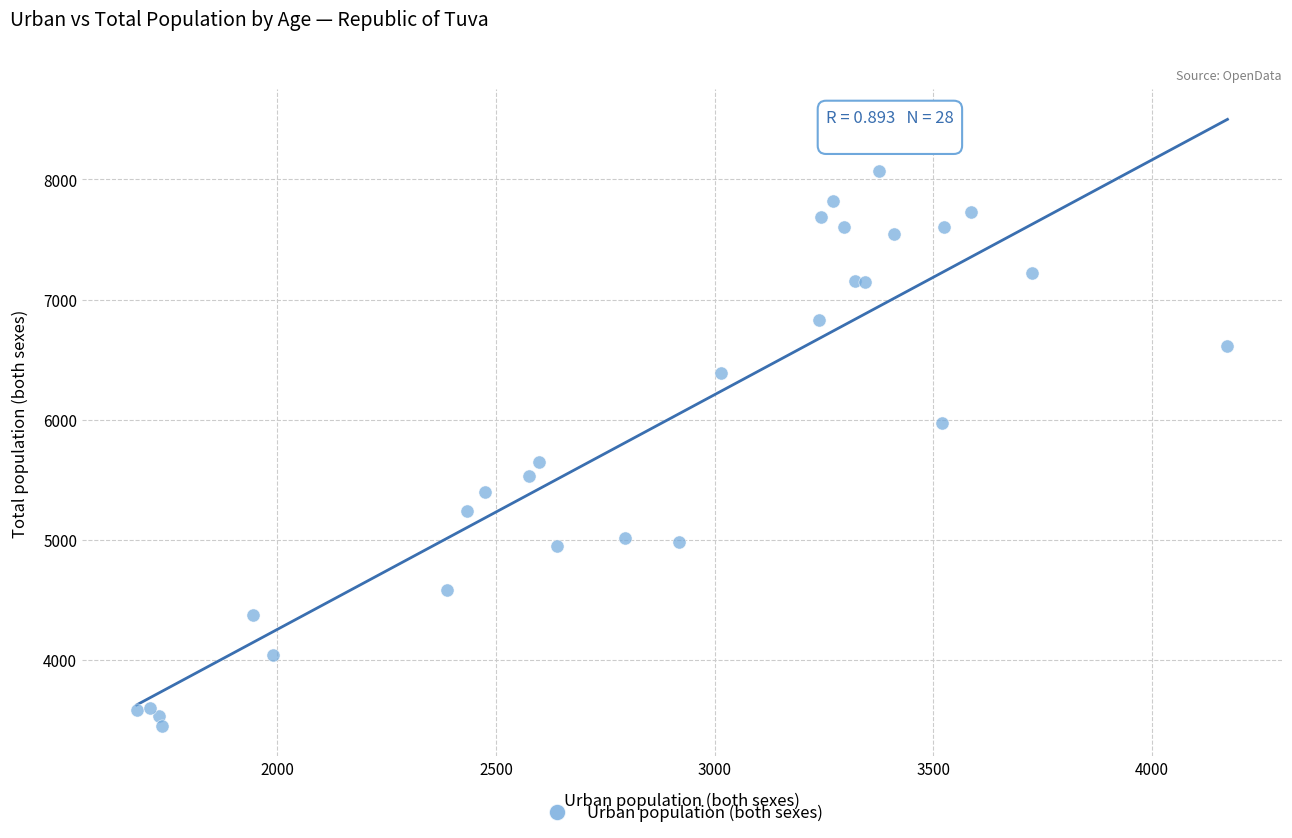

What Y value in the scatter plot is closest to 5762?

5649